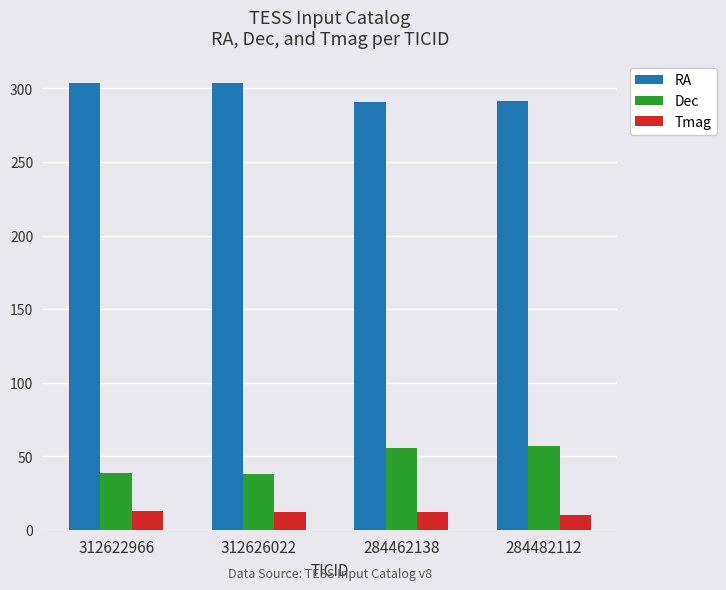

True or false: Tmag has a value of 2.4 at 284462138.

False